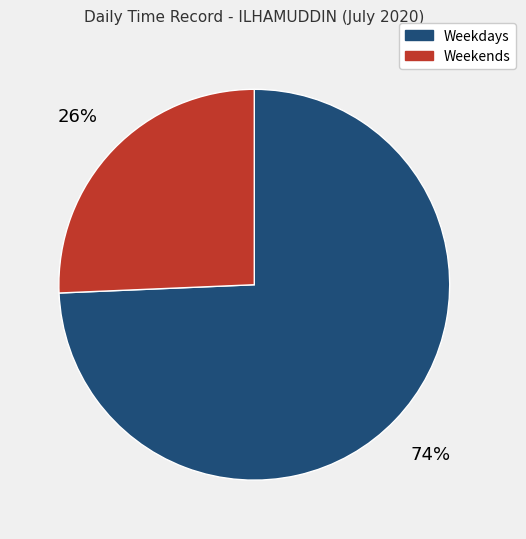

To the nearest percent, what is the average slice percentage?

50%